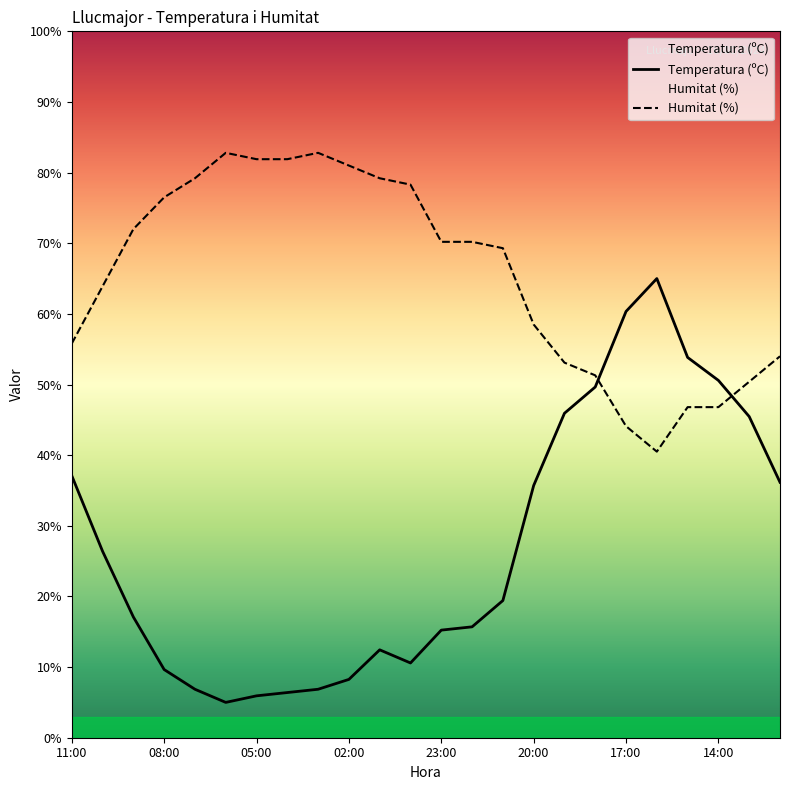

Reading right to left, transcribe all the data shown in this chart.

Temperatura (ºC): 36.2	45.5	50.6	53.8	65.0	60.3	49.7	45.9	35.7	19.4	15.7	15.2	10.6	12.4	8.3	6.9	6.4	5.9	5.0	6.9	9.7	17.1	26.4	37.1
Humitat (%): 54.0	50.4	46.8	46.8	40.5	44.1	51.3	53.1	58.5	69.3	70.2	70.2	78.3	79.2	81.0	82.8	81.9	81.9	82.8	79.2	76.5	72.0	63.9	55.8